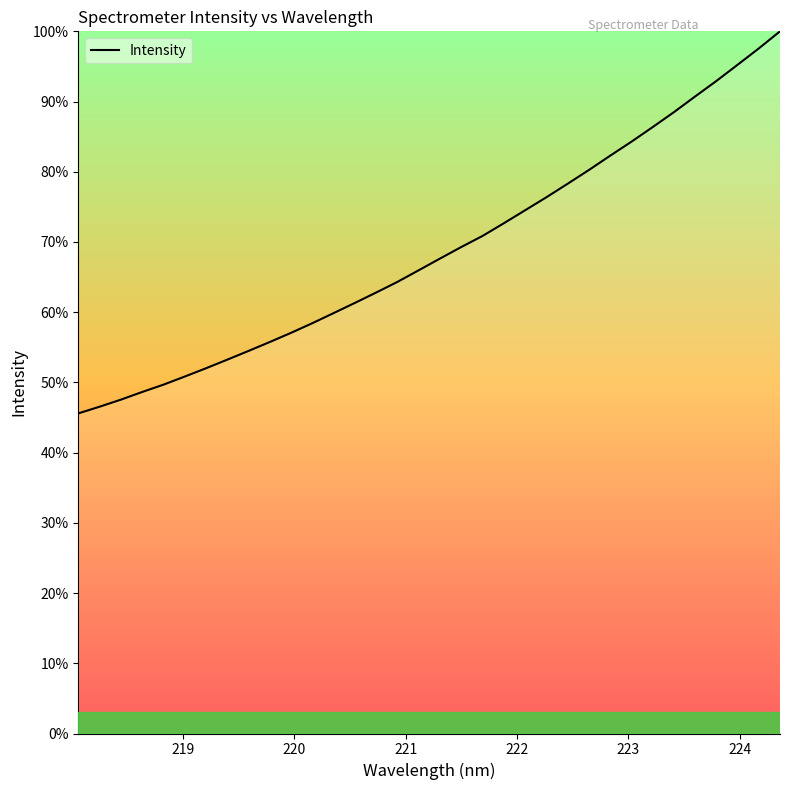

Reading right to left, transcribe all the data shown in this chart.

100.0	97.6	95.2	92.9	90.7	88.5	86.3	84.3	82.3	80.2	78.3	76.4	74.5	72.7	70.9	69.3	67.6	66.0	64.3	62.8	61.3	59.9	58.4	57.1	55.8	54.5	53.2	52.0	50.8	49.7	48.6	47.5	46.5	45.6